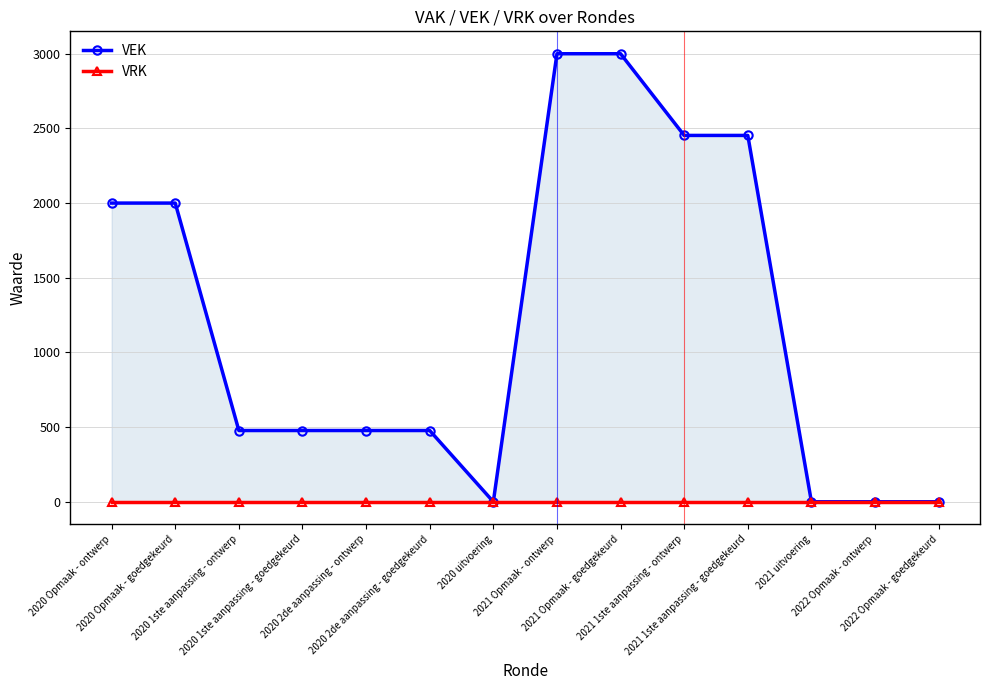

At which category is the sum across all series the highest?

2021 Opmaak - ontwerp